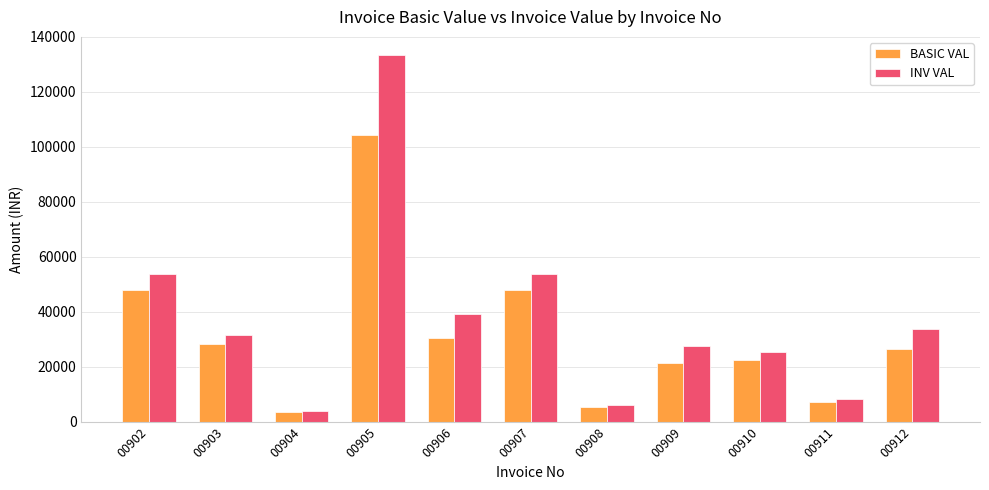

What is the difference between the maximum and minimum values in the BASIC VAL series?

100592.5